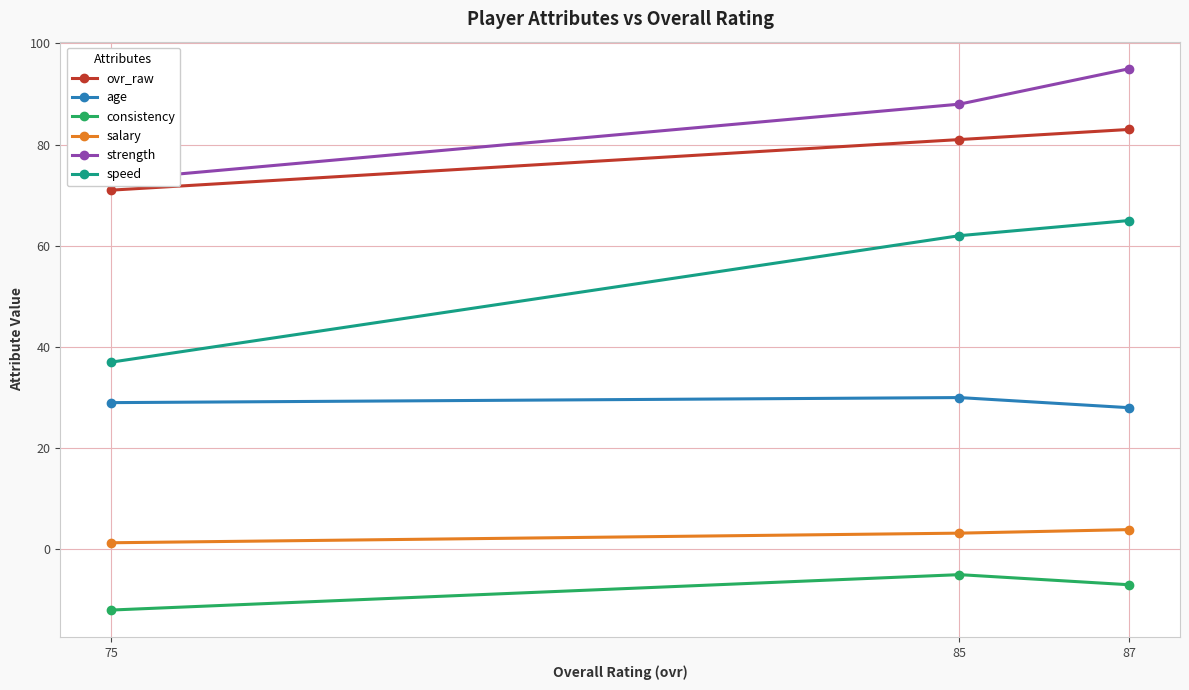

Rank the series at 85 from lowest to highest value.

consistency, salary, age, speed, ovr_raw, strength